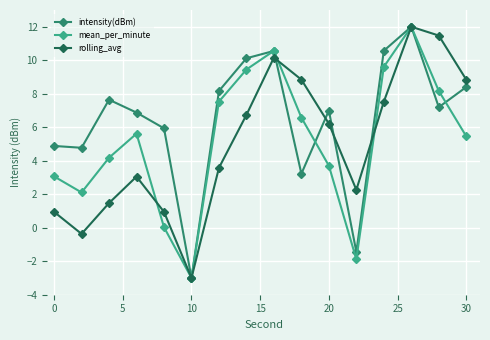

How many interior local peaks does the rolling_avg series have?

3